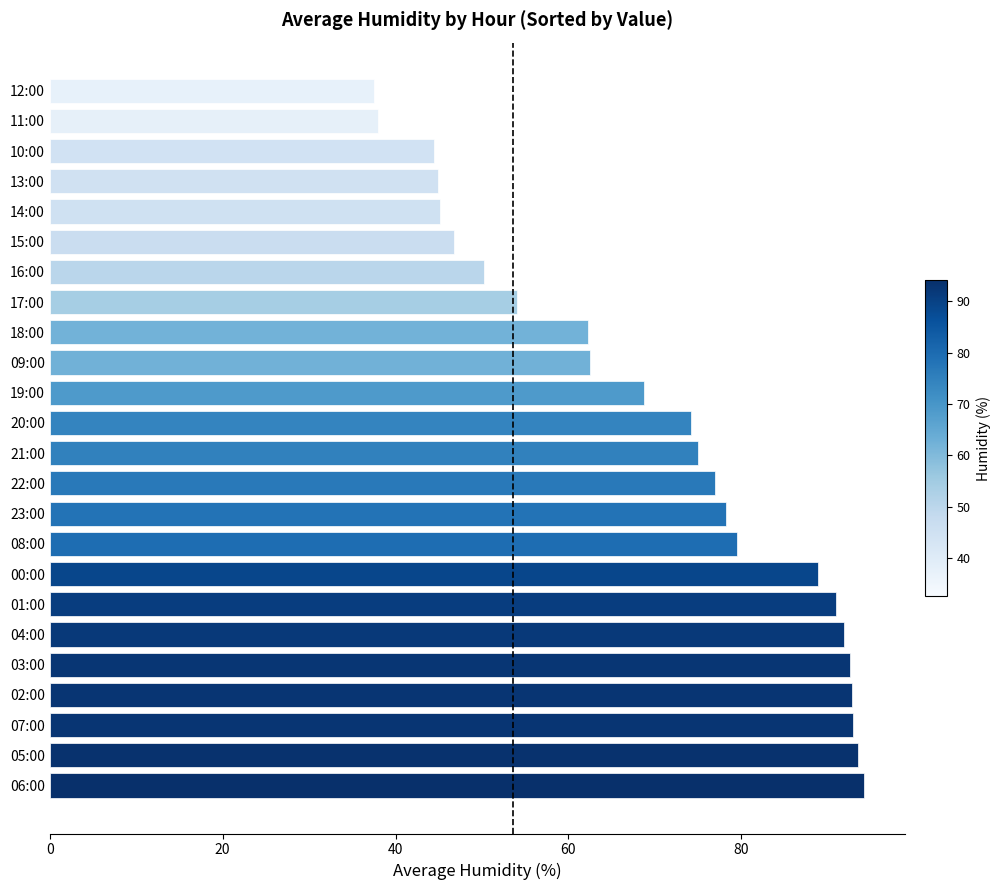

The chart shows a value of 156.1 at 03:00. True or false?

False